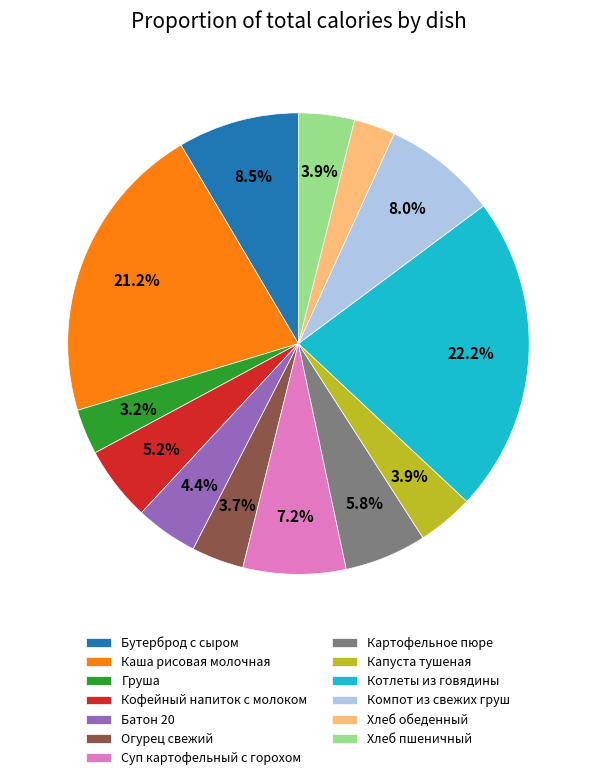

To the nearest percent, what is the combined percentage of Огурец свежий and Хлеб пшеничный?

8%